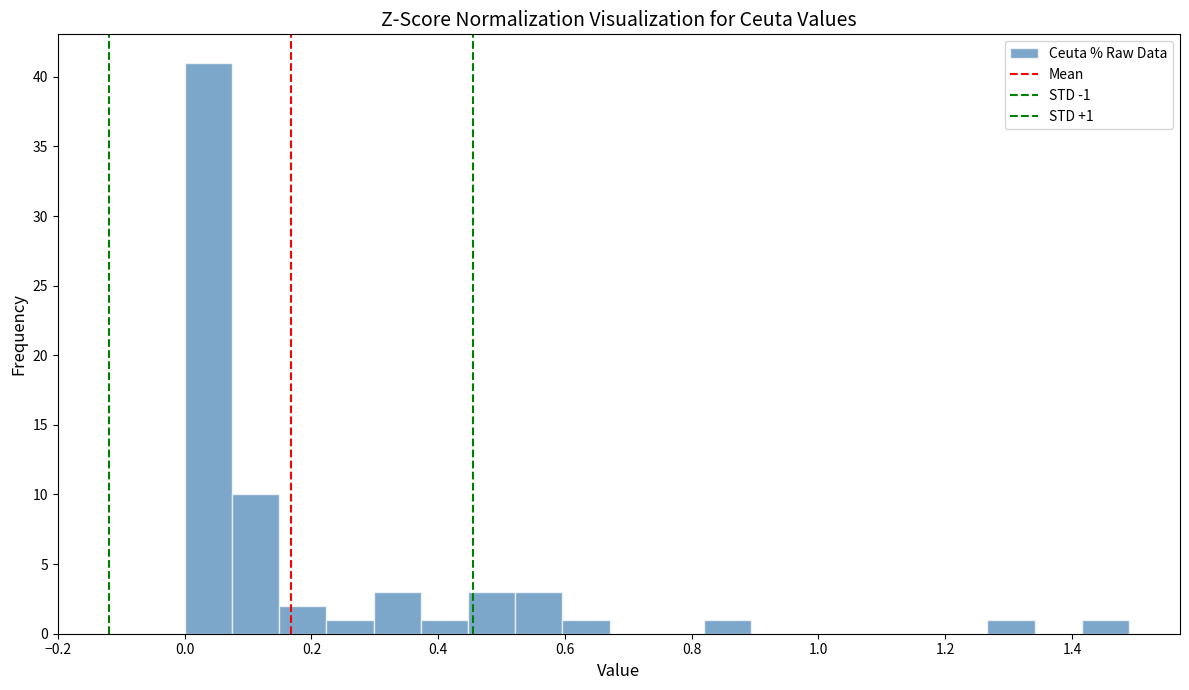

Around what value on the x-axis is the tallest bar? Give the approximate position of its centre, as read against the axis.

0.04